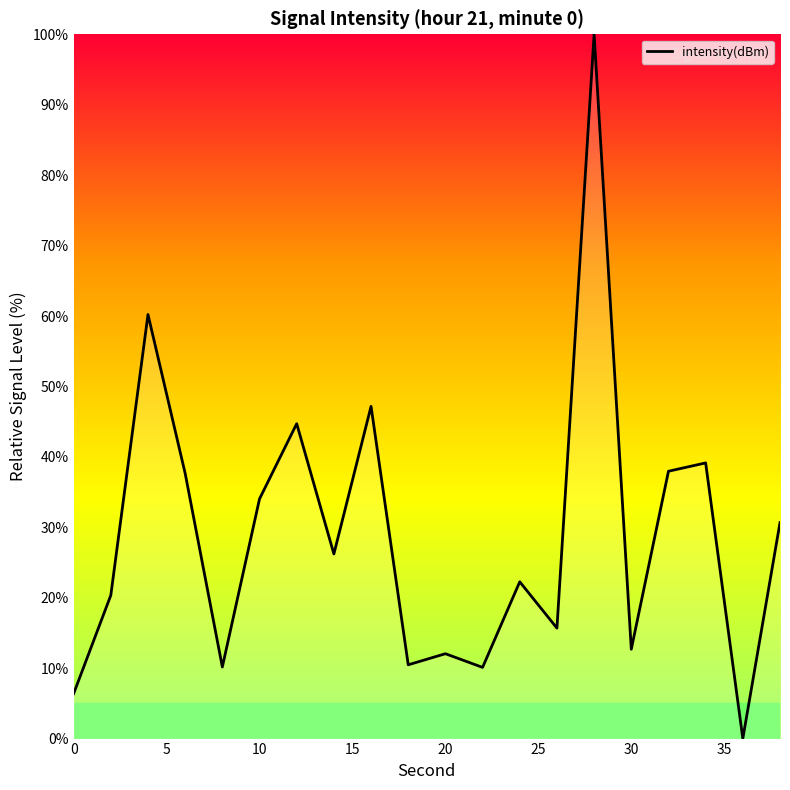

What is the greatest value displayed?

100.0